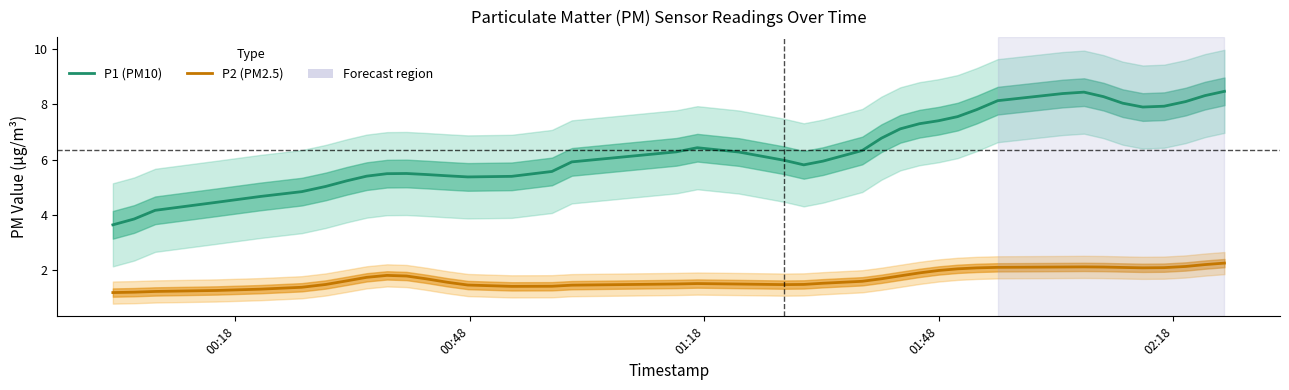

True or false: P1 (PM10) and P2 (PM2.5) cross at least once.

False